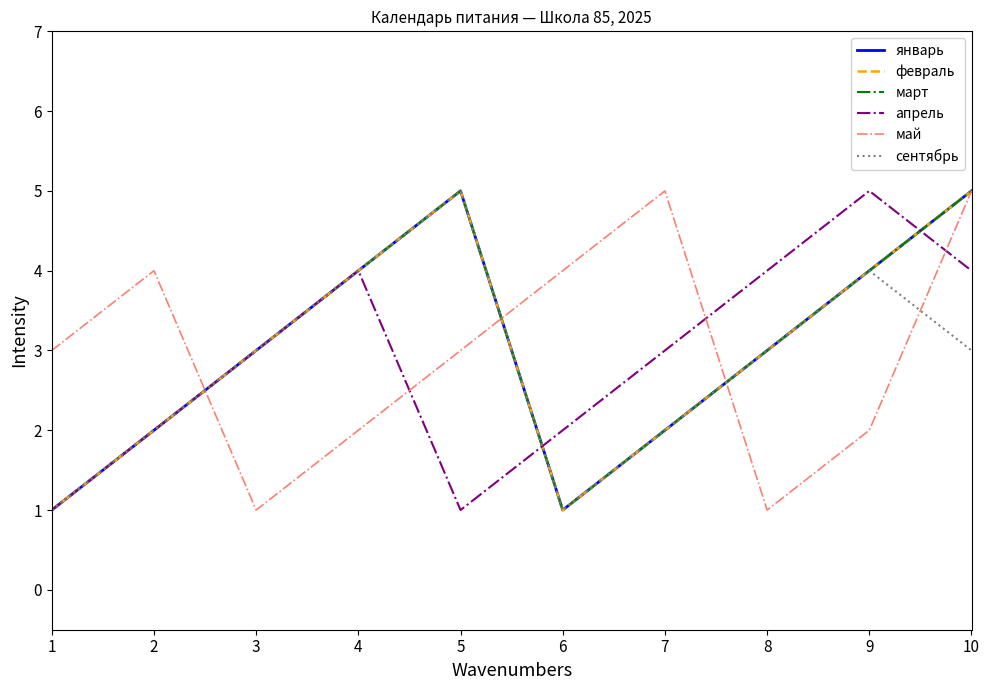

Does the chart display data point markers on the line(s)?

No